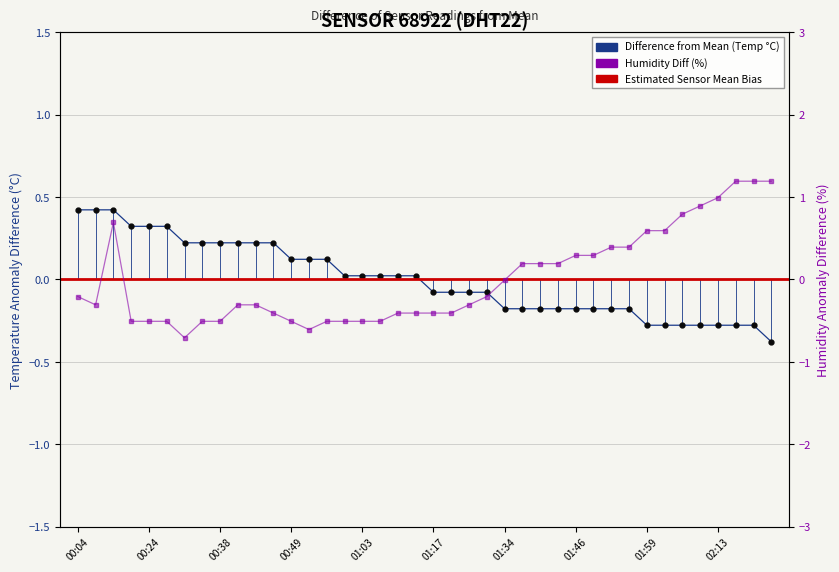

What is the value of the humidity point at the 37th from the left?

1.0